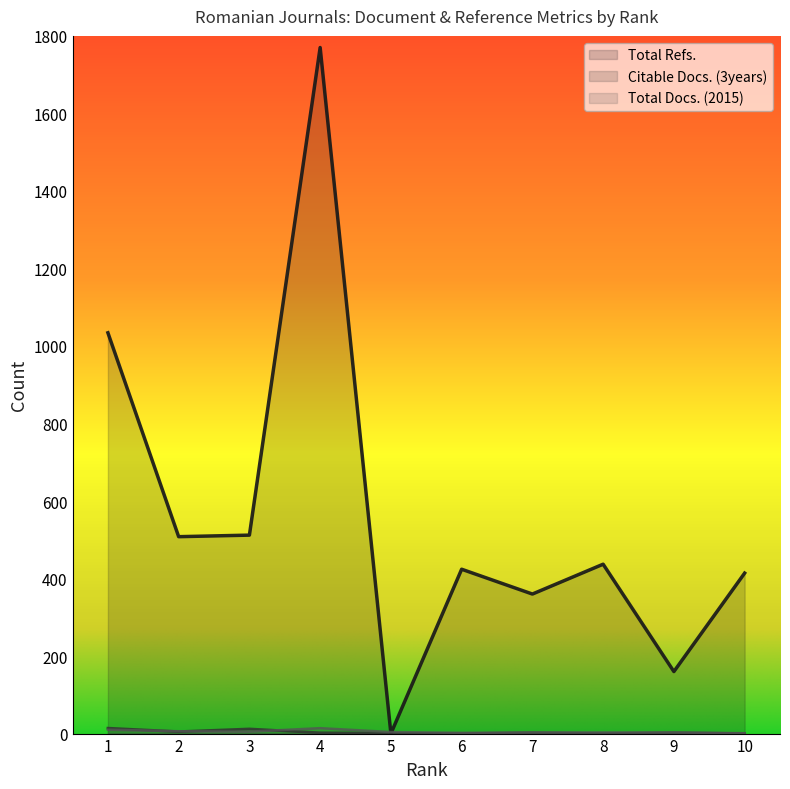

What is the spread (max minus min) of values at 2?

503